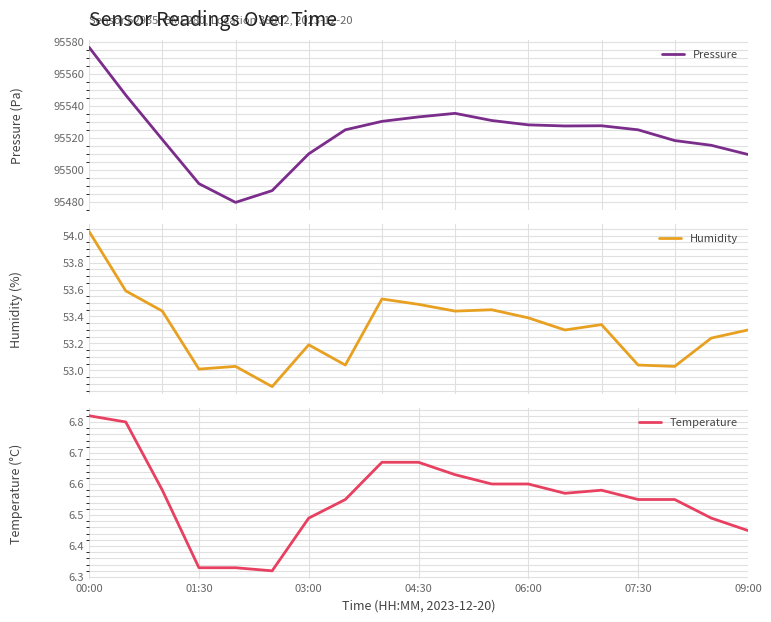

What is the lowest value of the Pressure series?

95479.7